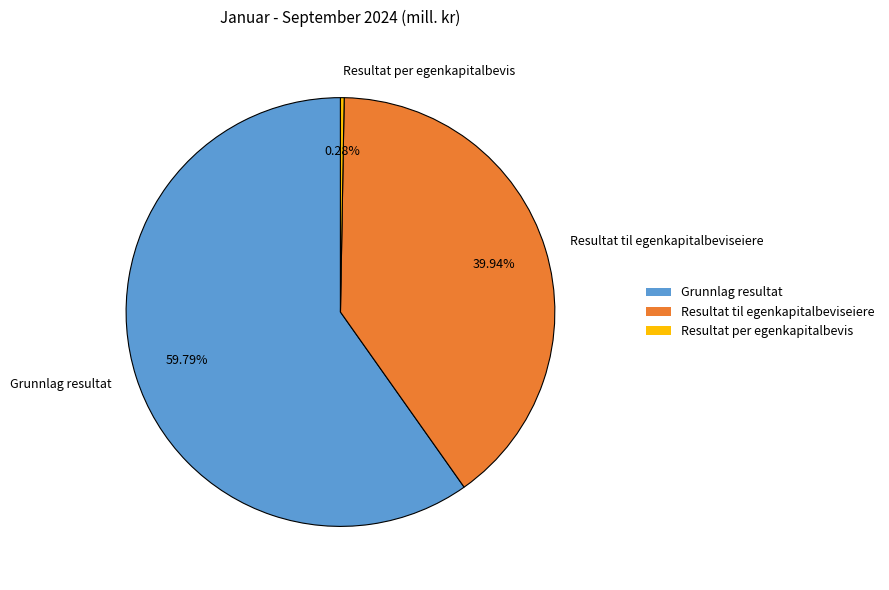

What is the largest slice in the pie chart?

Grunnlag resultat